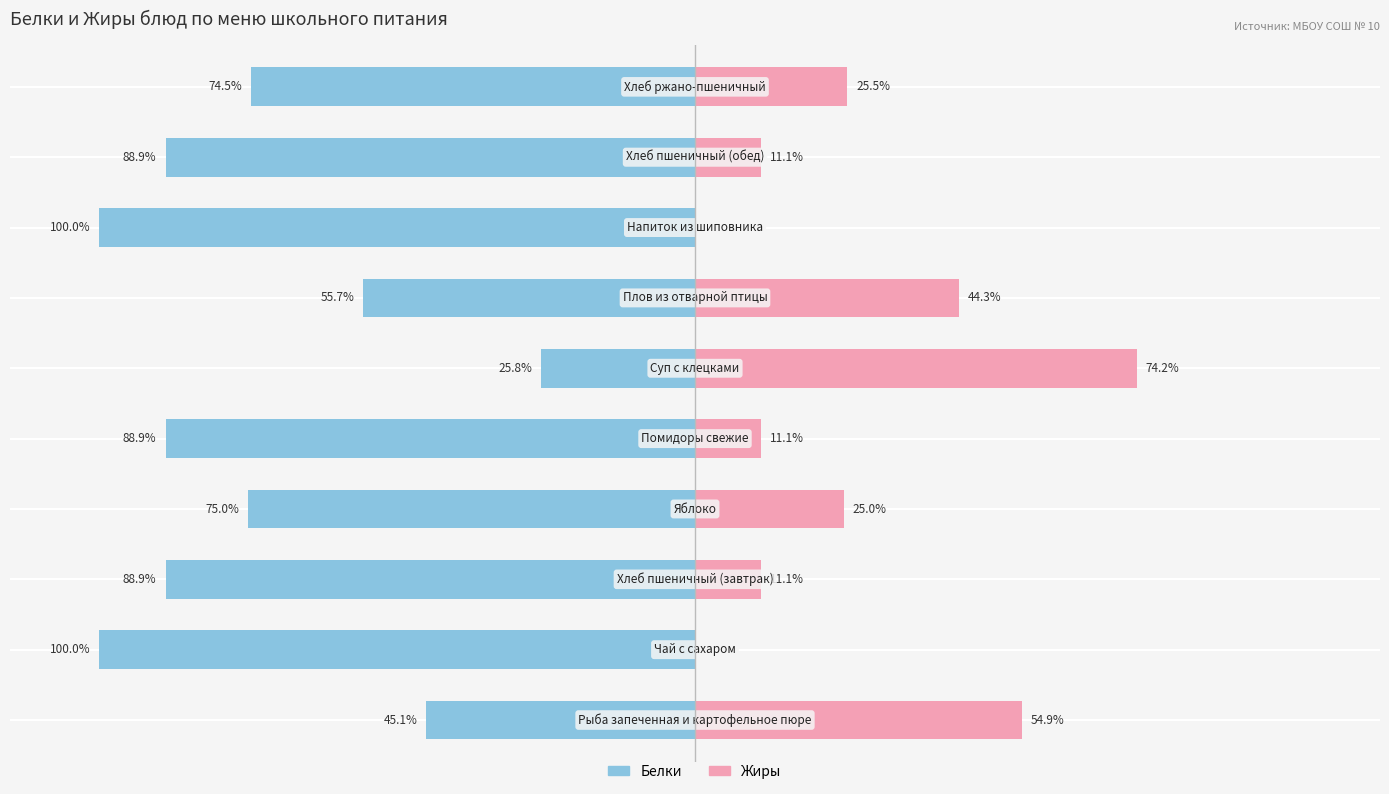

What is the difference between the highest and lowest values at 0?

100.0